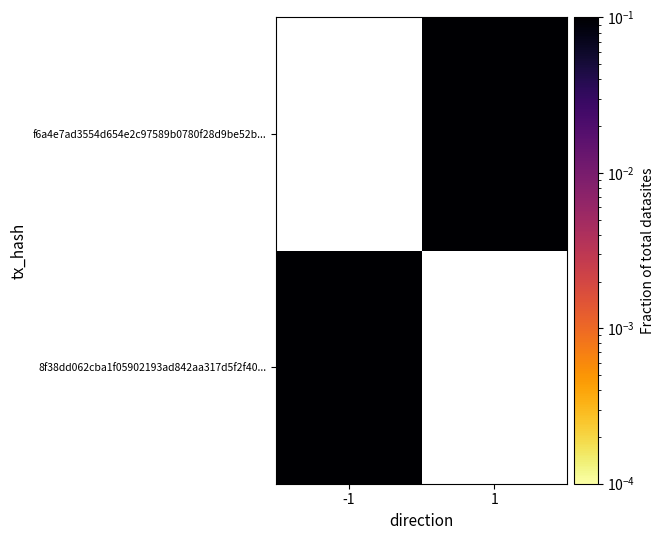

What is the smallest value displayed?

0.3